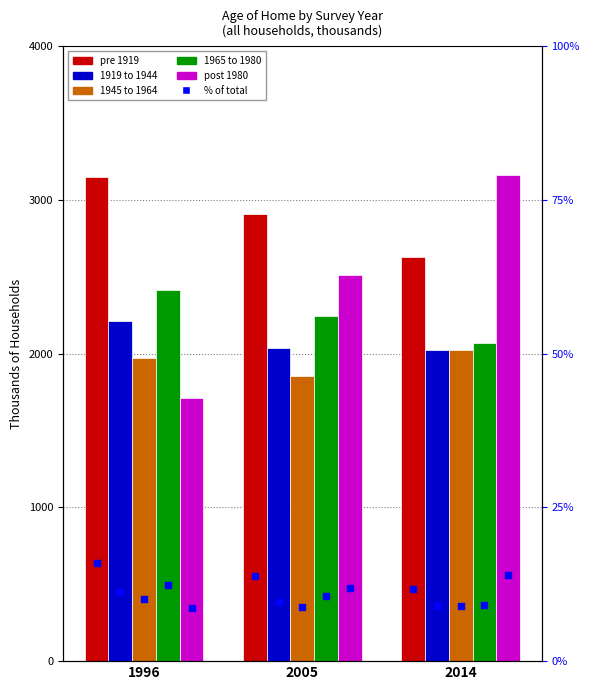

Which series has the widest spread of Y values?

post 1980